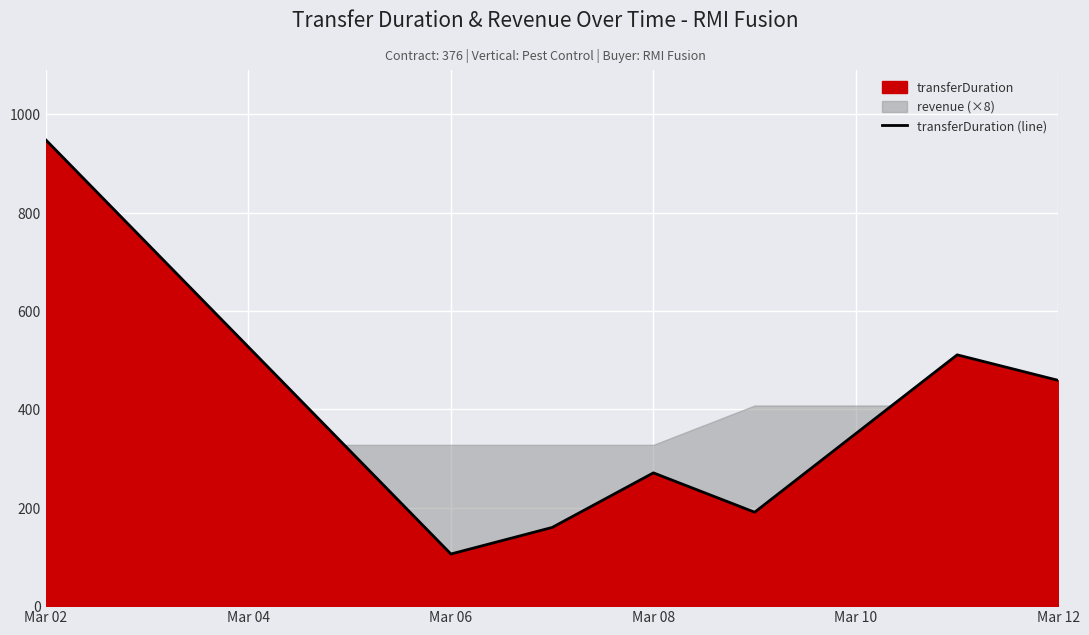

What is the maximum value for transferDuration (line)?

948